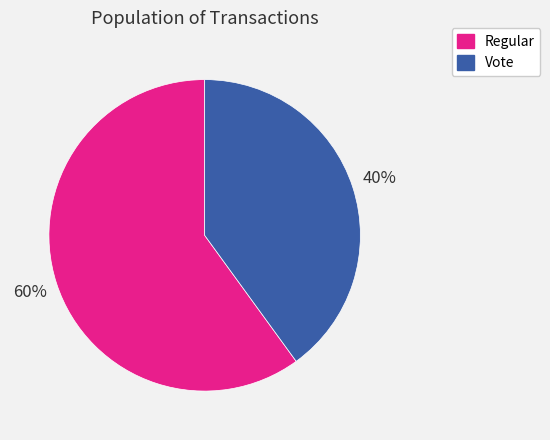

Does any single category account for the majority?

Yes